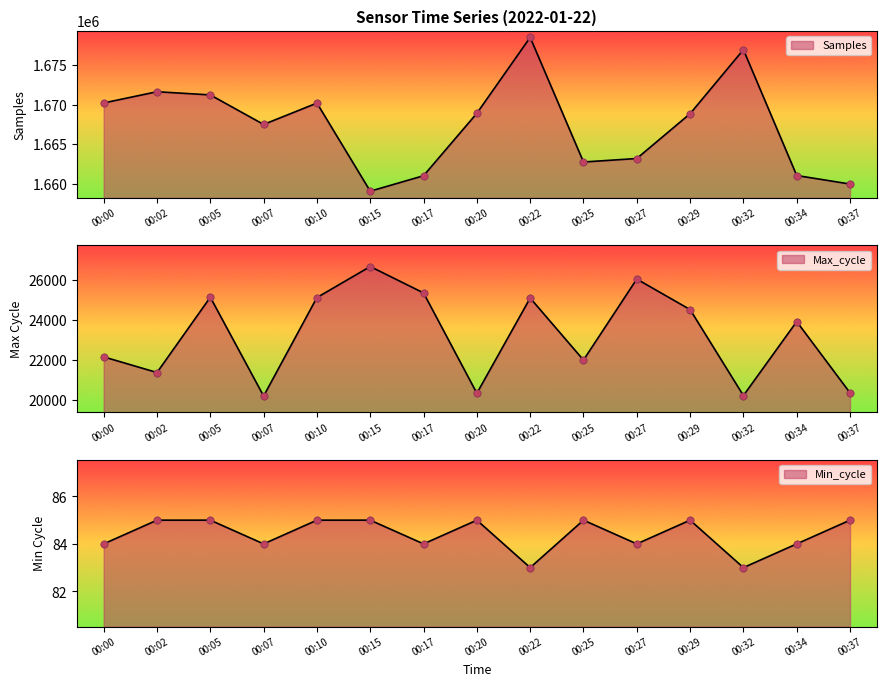

At how many categories does at least one series exceed 987879?

15